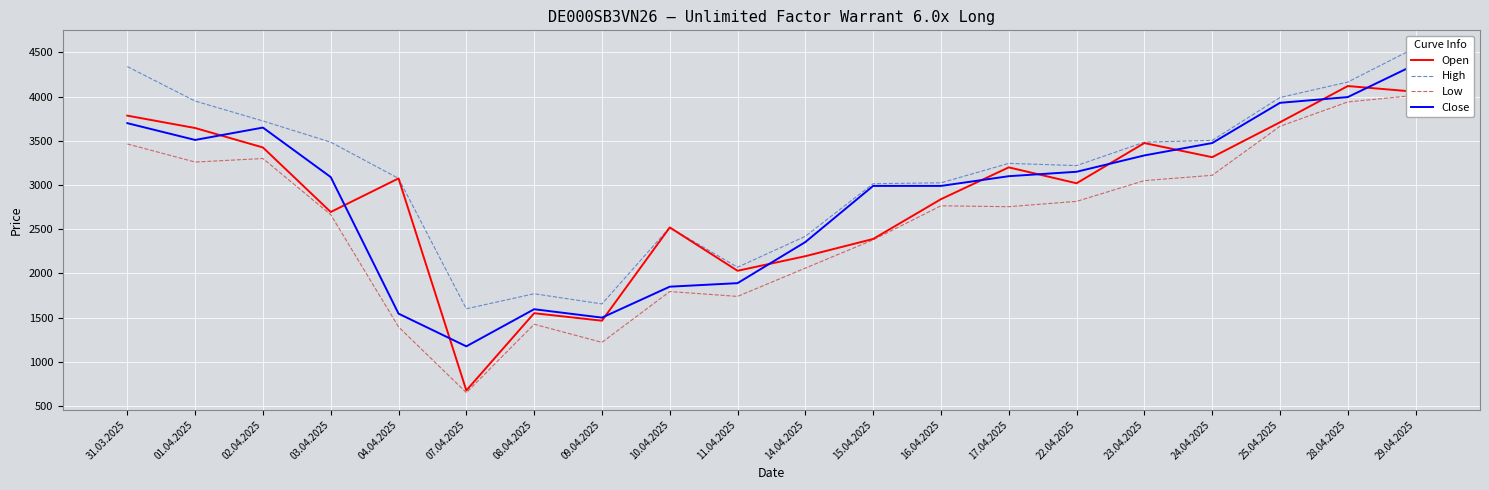

Between 10.04.2025 and 14.04.2025, which series saw the biggest shift?

Close